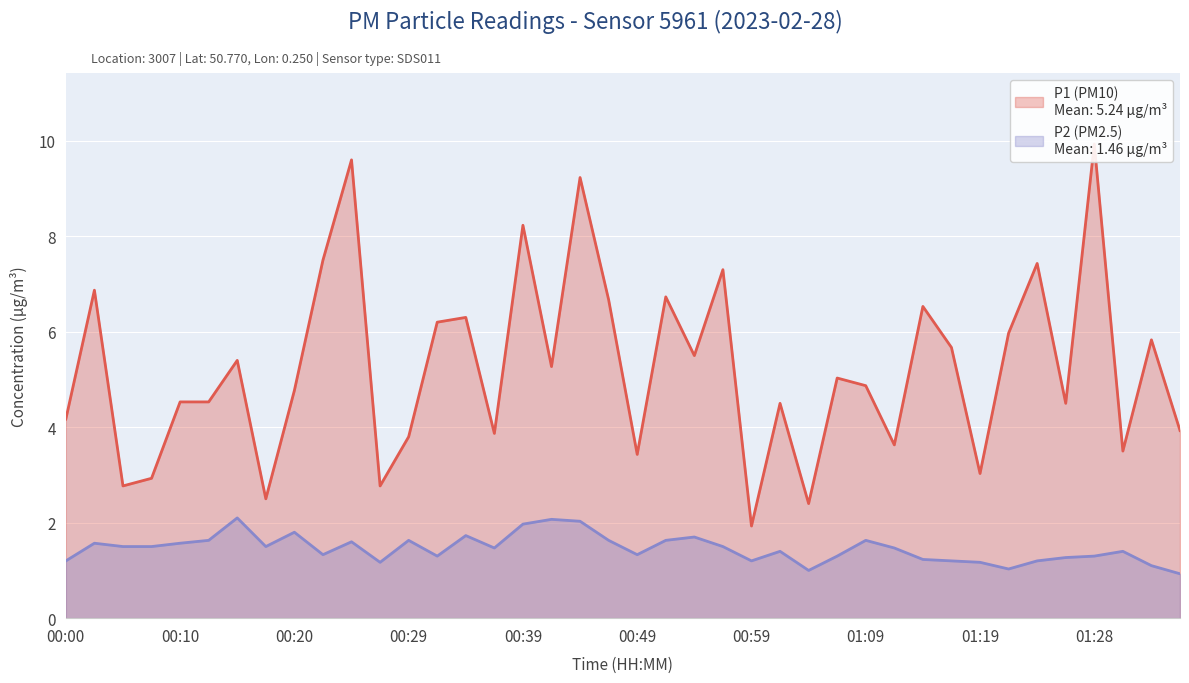

Which label corresponds to the largest value in the chart?

01:28